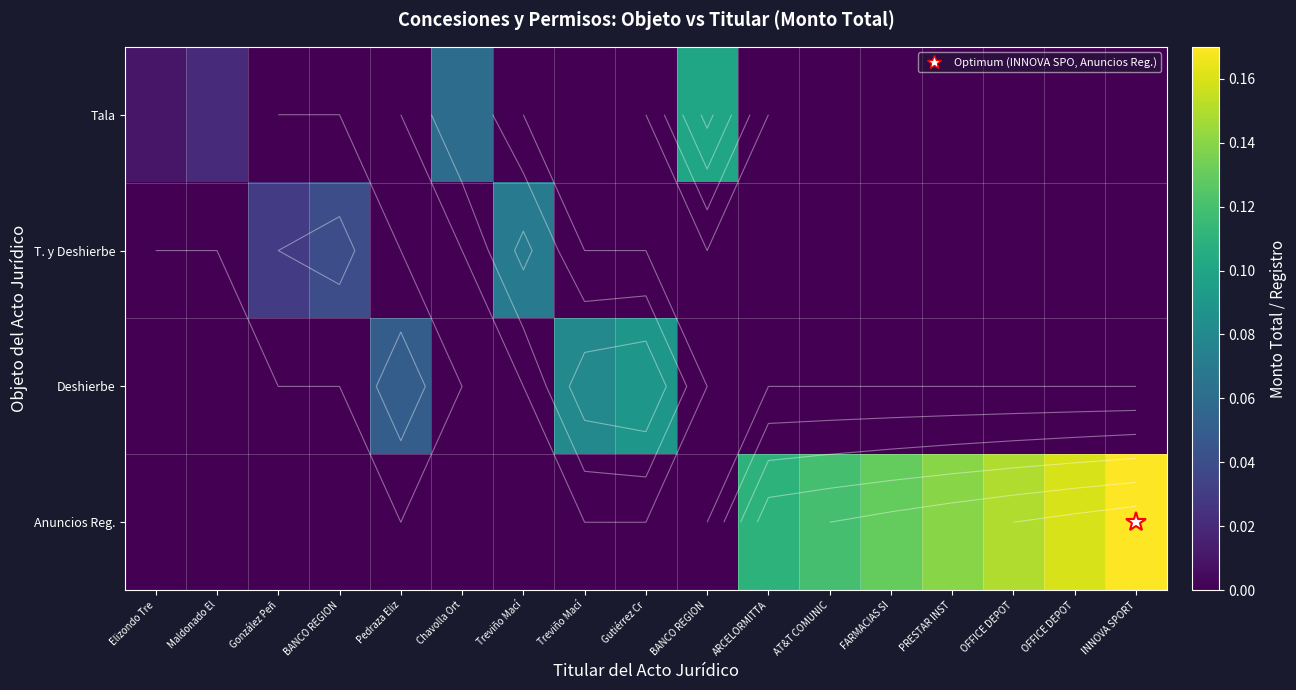

The value of Anuncios Reg. at INNOVA SPORT is 0.1. True or false?

False